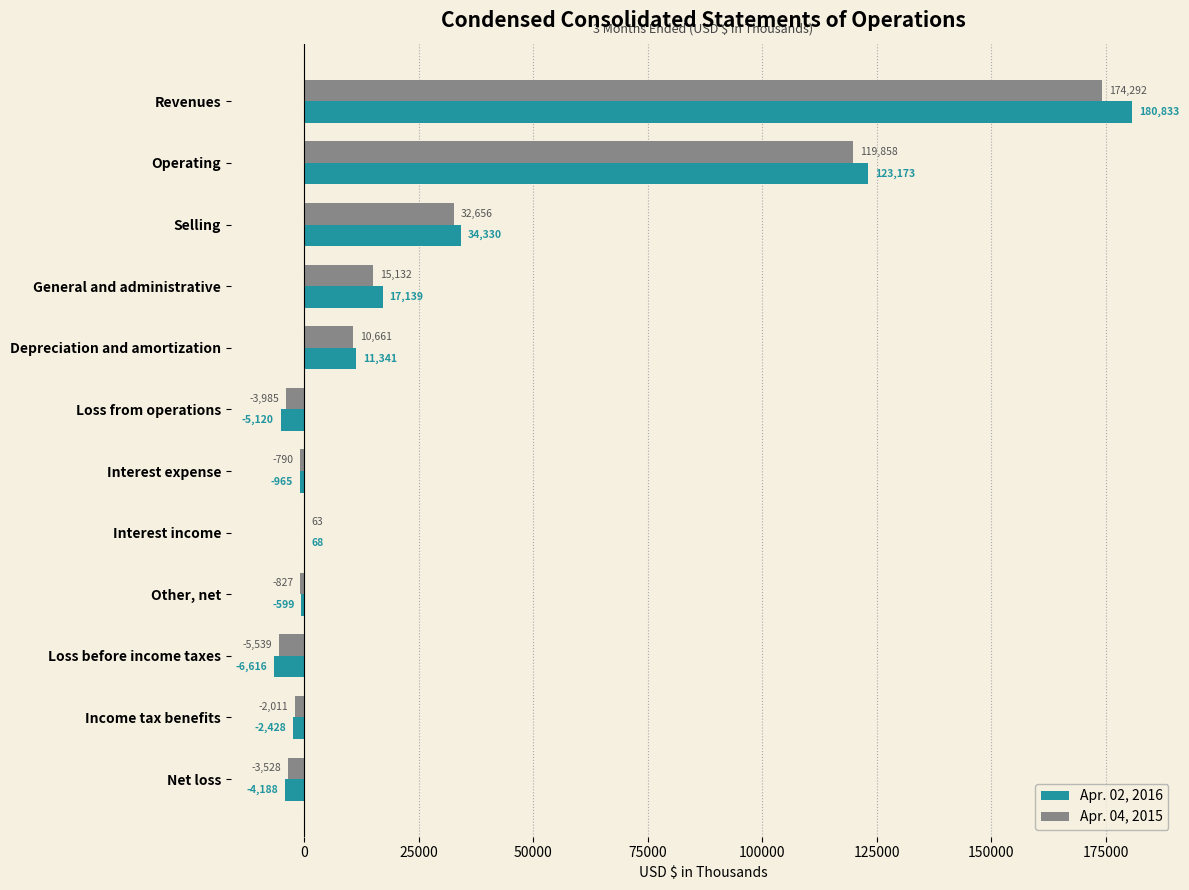

The Apr. 04, 2015 series shows 119858 at Operating. True or false?

True